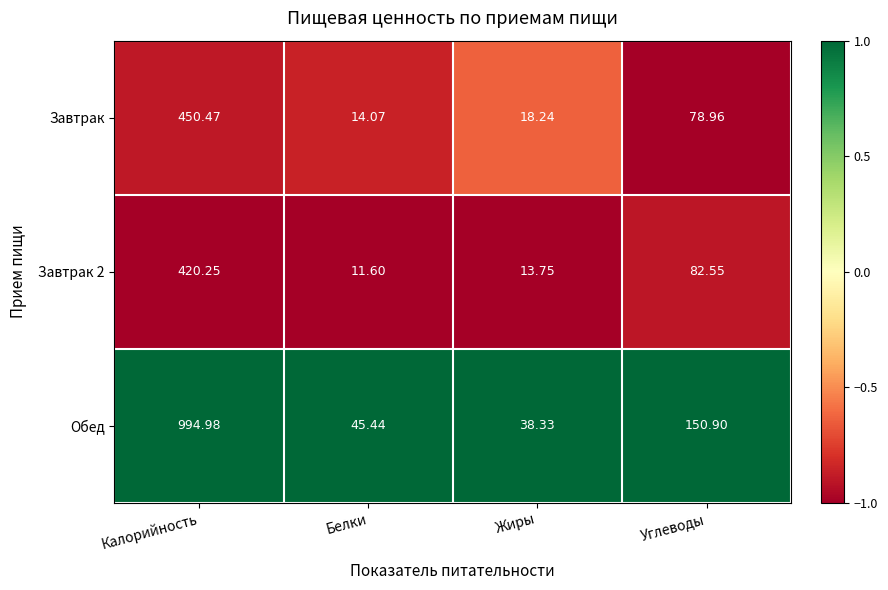

Which category has the highest value across all series?

Калорийность